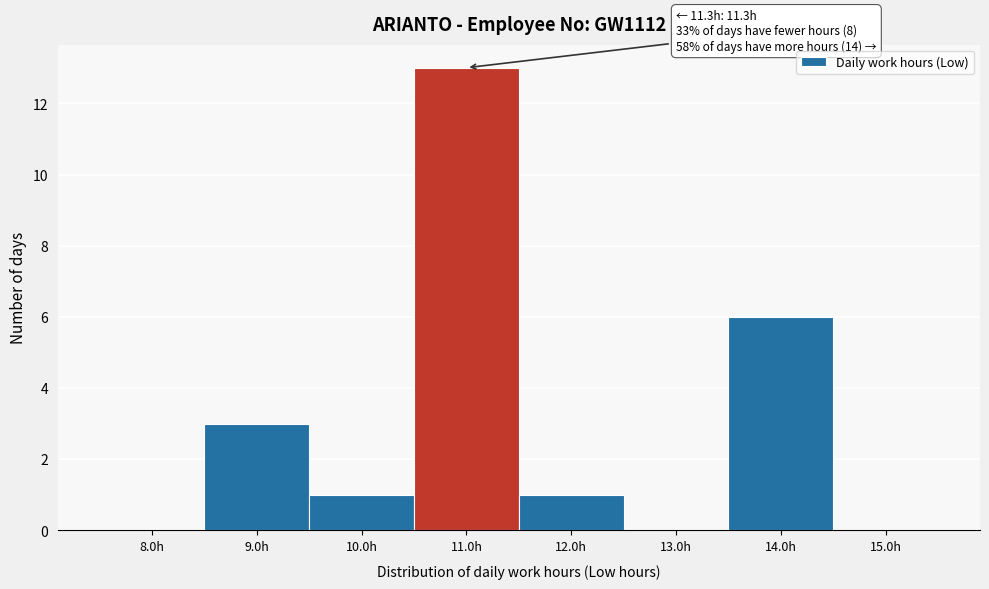

Reading left to right, list all the values displayed in this chart.

8.0h=0	9.0h=3	10.0h=1	11.0h=13	12.0h=1	13.0h=0	14.0h=6	15.0h=0